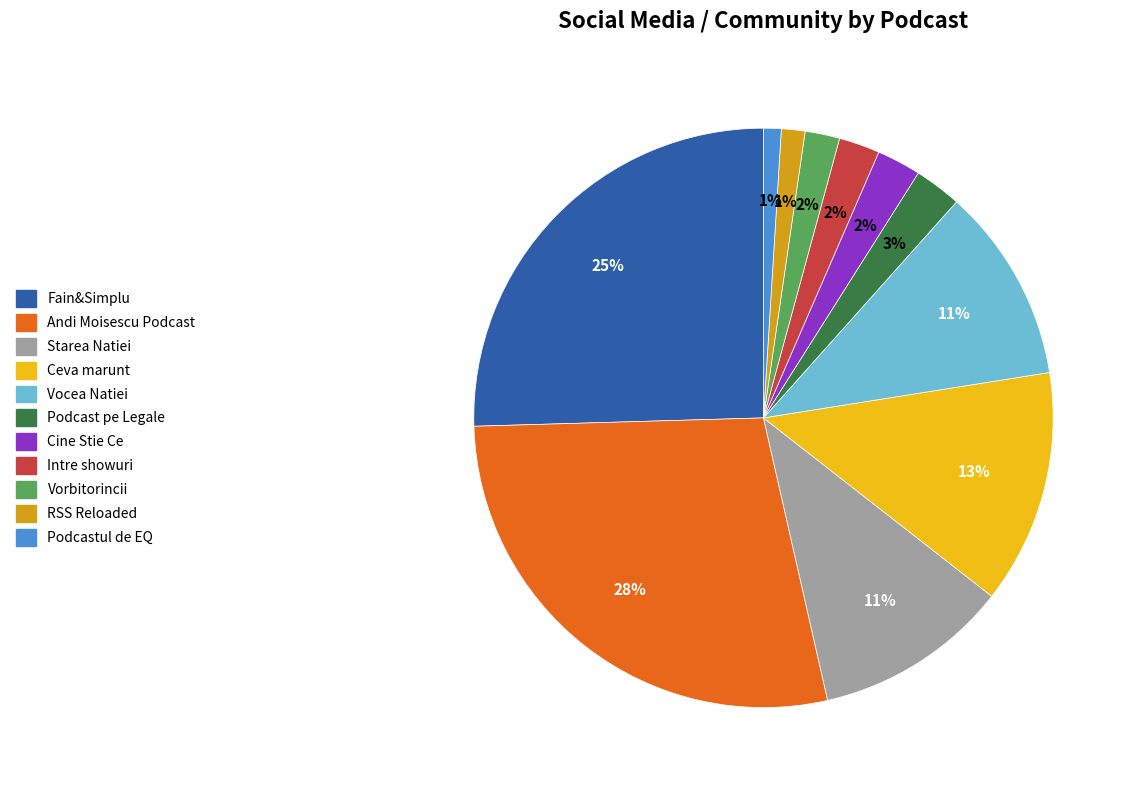

Is Vocea Natiei the majority of the pie?

No